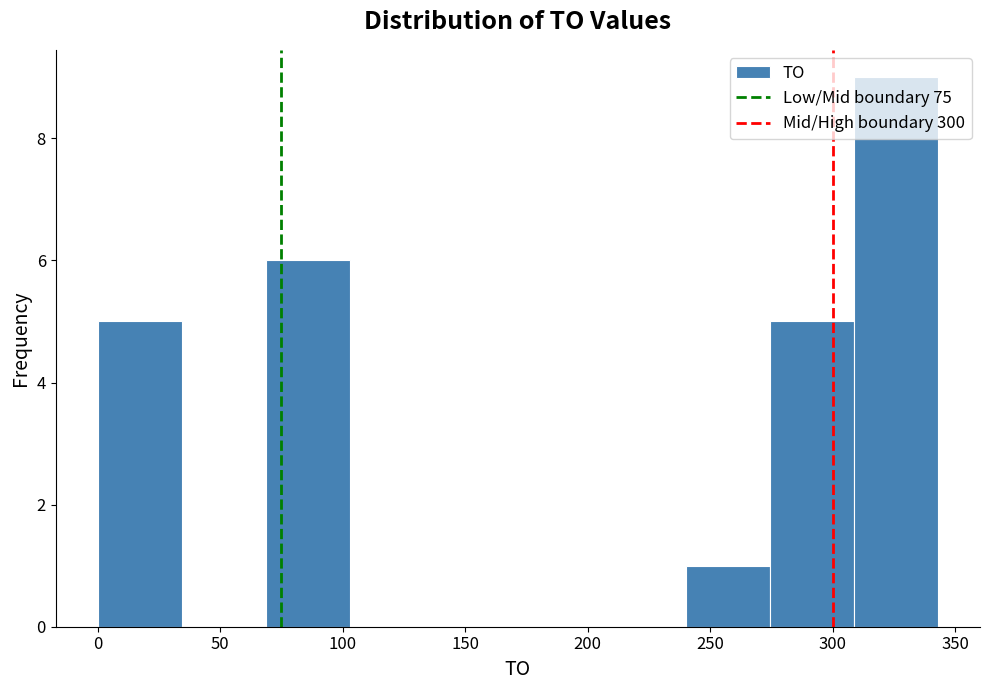

Reading left to right, list every bar in this chart as the range it spans on the x-axis followed by its height. Neither the bar edges nor the heights are printed on the chart, so give them approximately, as read against the axes.

0 to 35: 5
35 to 70: 0
70 to 105: 6
105 to 135: 0
135 to 170: 0
170 to 205: 0
205 to 240: 0
240 to 275: 1
275 to 310: 5
310 to 345: 9